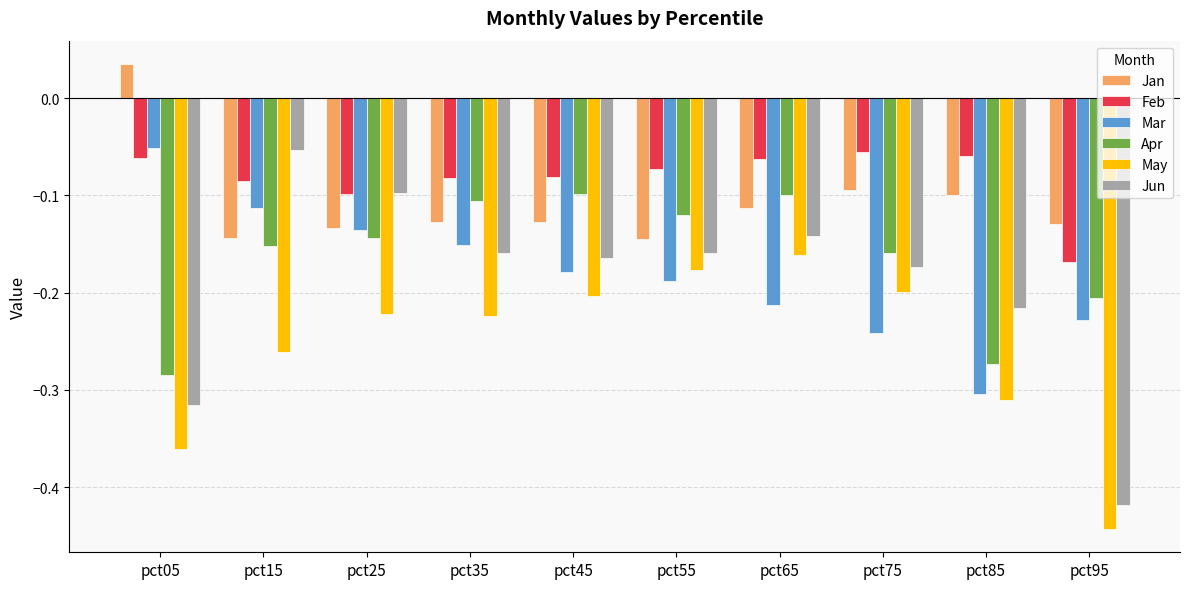

What is the difference between the highest and lowest values at pct25?

0.1